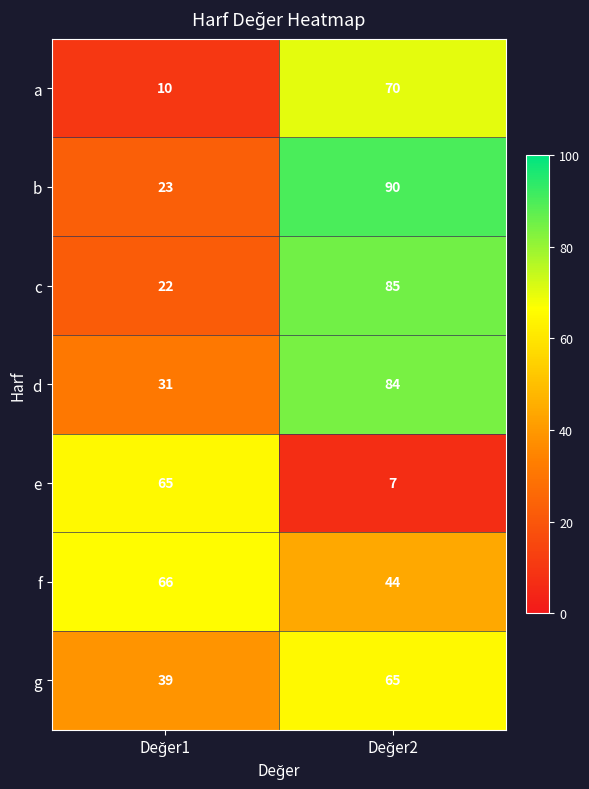

Which series has the largest range (max minus min)?

b